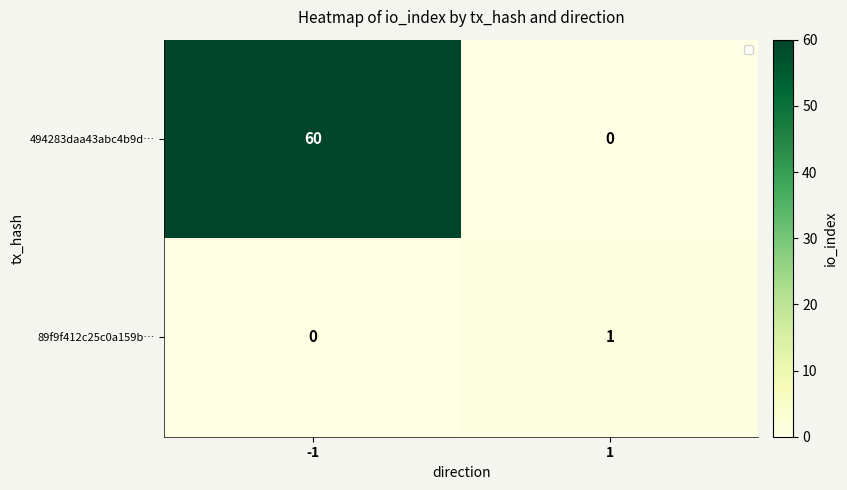

Which series changed the most between -1 and 1?

494283daa43abc4b9d…